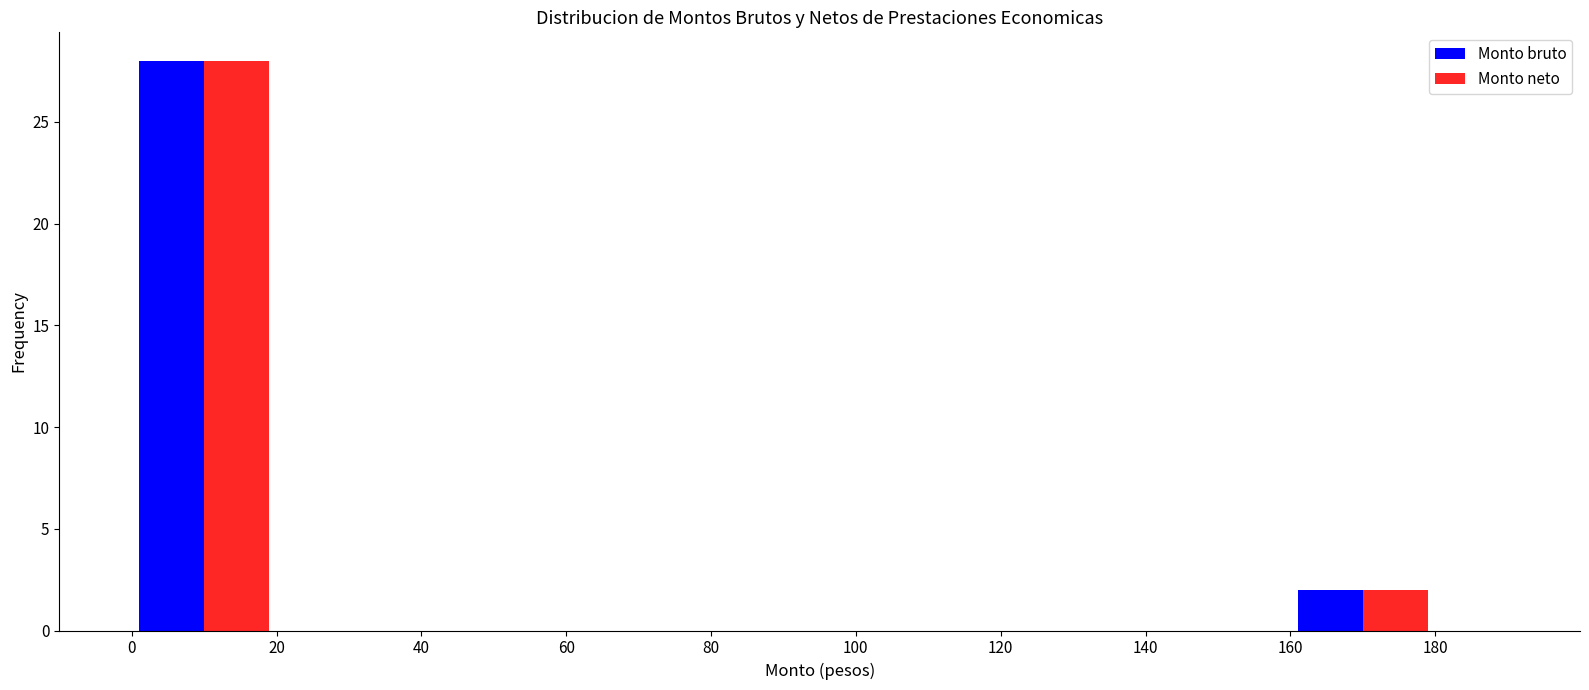

In the Monto bruto series, which range on the x-axis has the tallest bar?

0 to 20